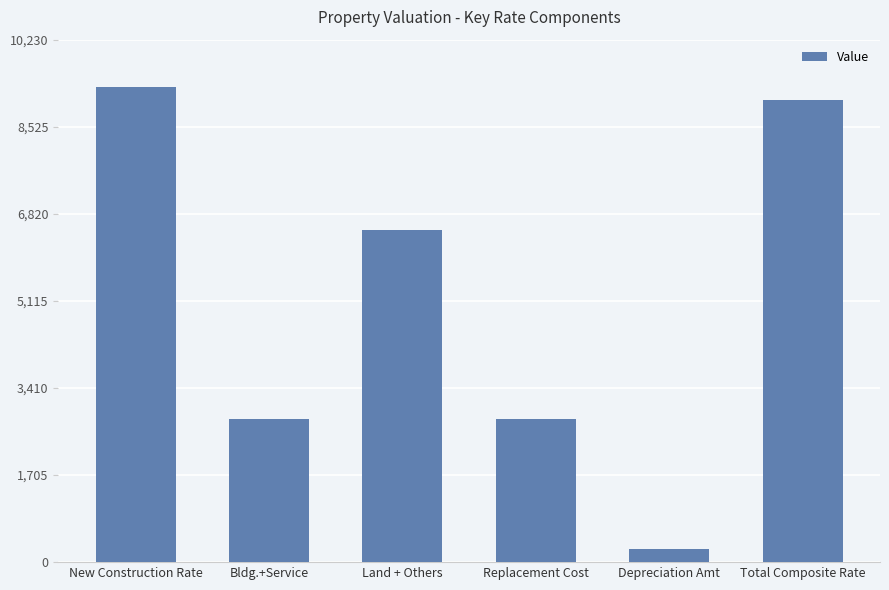

How many categories are shown in the chart?

6